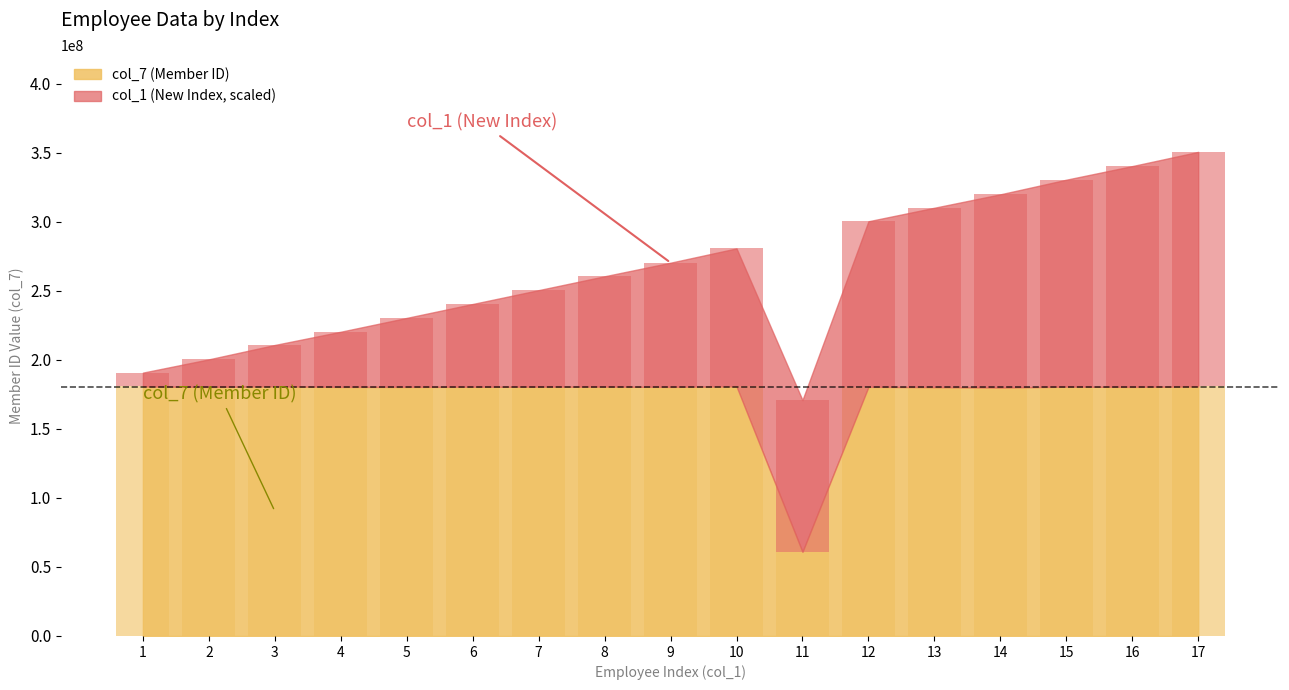

The col_1 (New Index) series shows 207756096 at 15. True or false?

False